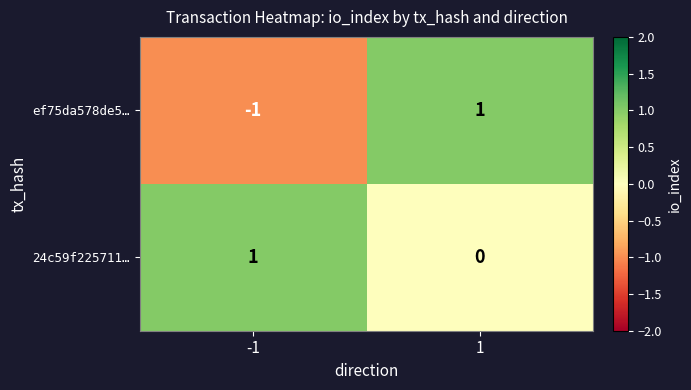

Which series changed the most between -1 and 1?

ef75da578de5…